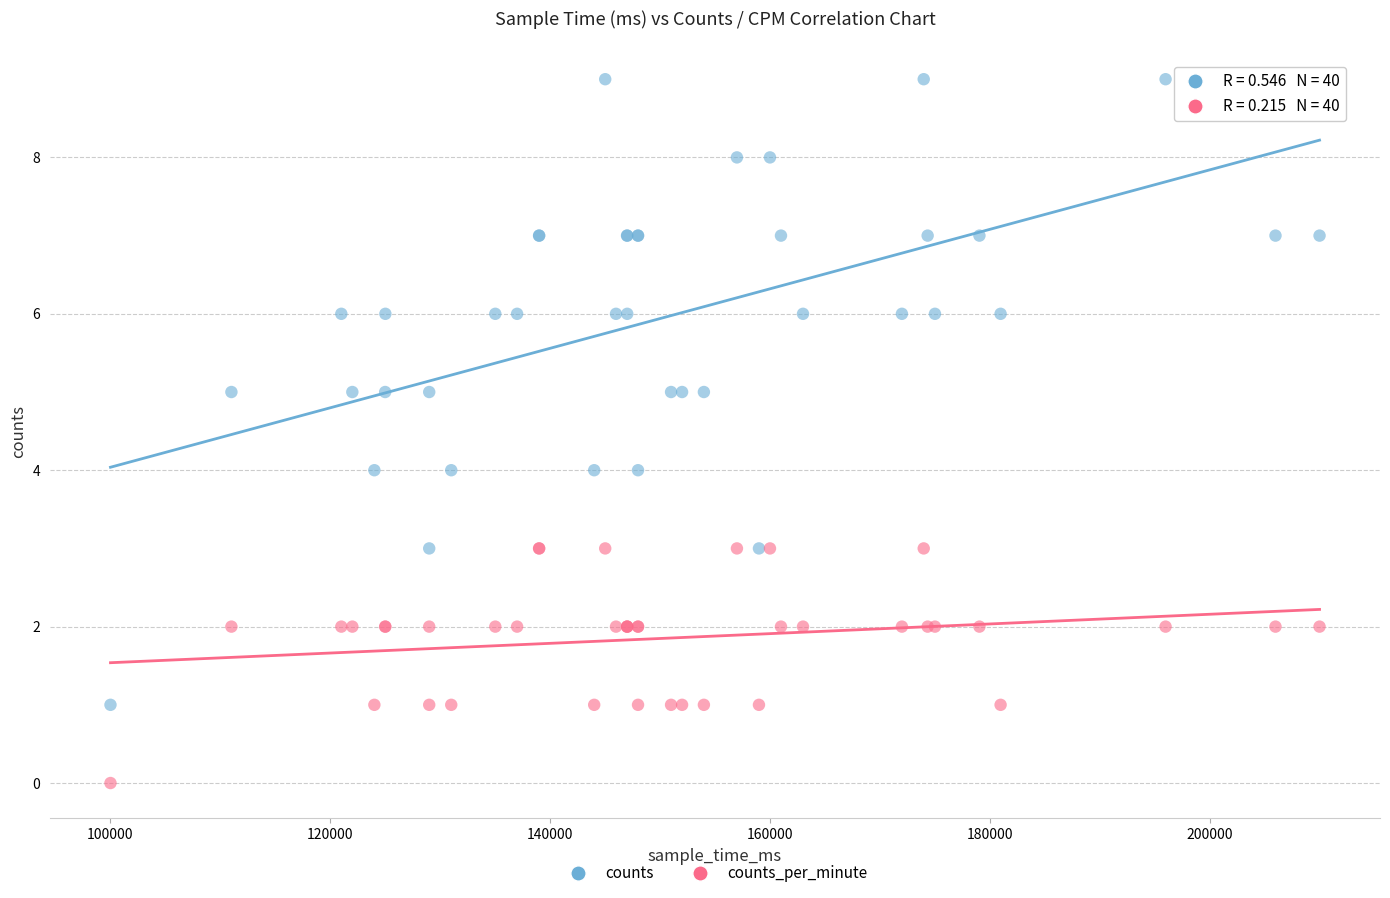

Which series reaches the maximum Y coordinate?

counts